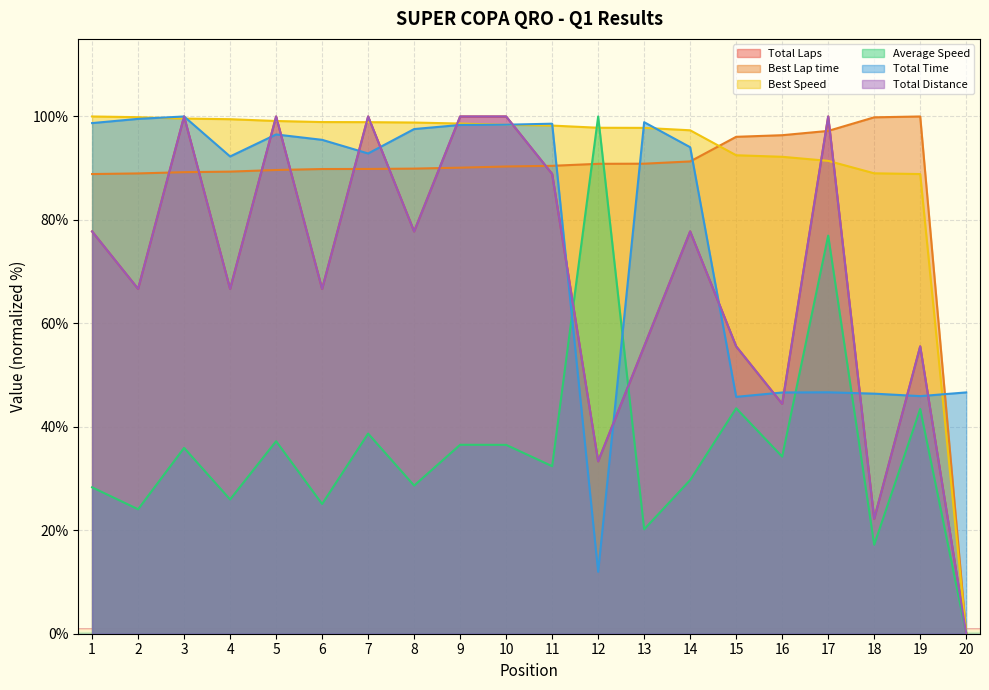

Reading right to left, transcribe all the data shown in this chart.

Total Laps: 0.0	55.6	22.2	100.0	44.4	55.6	77.8	55.6	33.3	88.9	100.0	100.0	77.8	100.0	66.7	100.0	66.7	100.0	66.7	77.8
Best Lap time: 0.0	100.0	99.8	97.2	96.4	96.1	91.3	90.9	90.8	90.5	90.3	90.1	89.9	89.9	89.8	89.7	89.3	89.2	89.0	88.9
Best Speed: 0.0	88.9	89.0	91.4	92.2	92.5	97.3	97.8	97.8	98.2	98.4	98.6	98.8	98.9	98.9	99.1	99.5	99.6	99.9	100.0
Average Speed: 0.0	43.5	17.2	77.0	34.2	43.6	29.7	20.2	100.0	32.4	36.5	36.5	28.6	38.7	25.1	37.2	26.0	35.9	24.1	28.3
Total Time: 46.7	45.9	46.4	46.7	46.6	45.8	94.1	98.9	12.0	98.6	98.4	98.4	97.6	92.8	95.5	96.5	92.3	100.0	99.5	98.7
Total Distance: 0.0	55.6	22.2	100.0	44.4	55.6	77.8	55.6	33.3	88.9	100.0	100.0	77.8	100.0	66.7	100.0	66.7	100.0	66.7	77.8